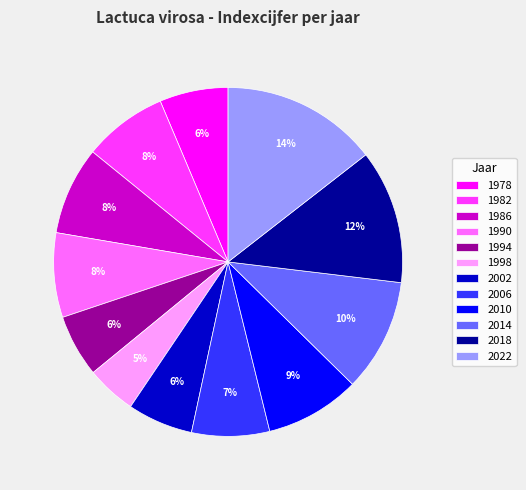

What percentage is the 2002 slice, to the nearest percent?

6%